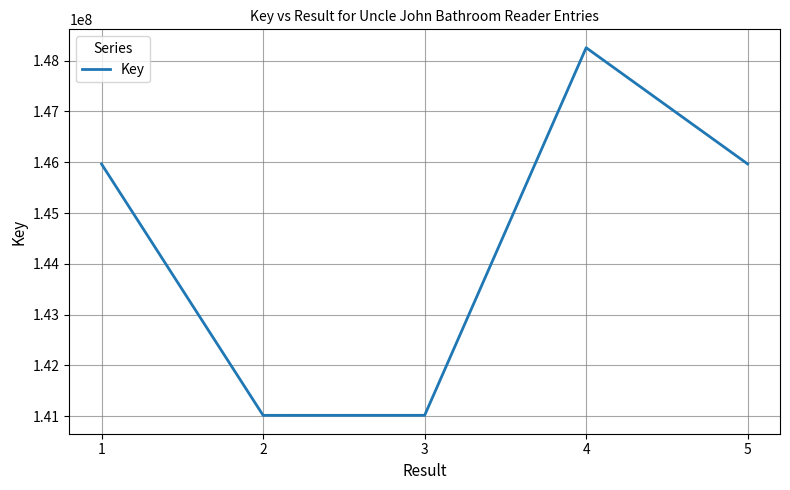

Between 3 and 5, which is larger?

5